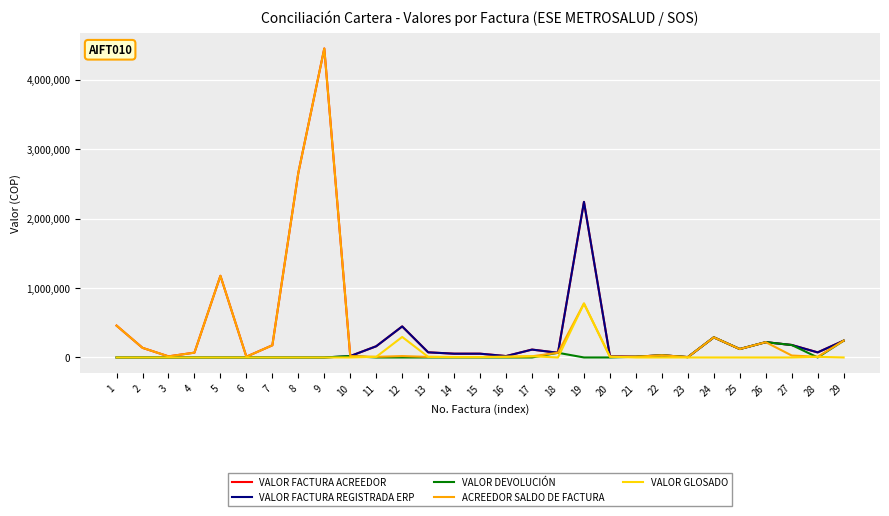

What is the minimum value for ACREEDOR SALDO DE FACTURA?

5300